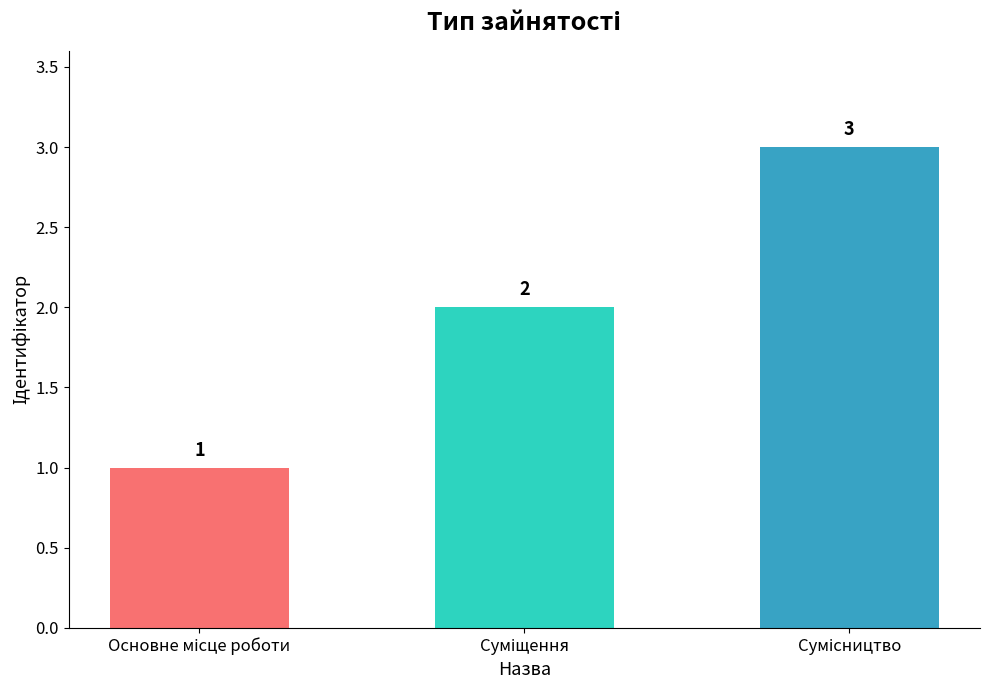

How many data points are less than 2?

1